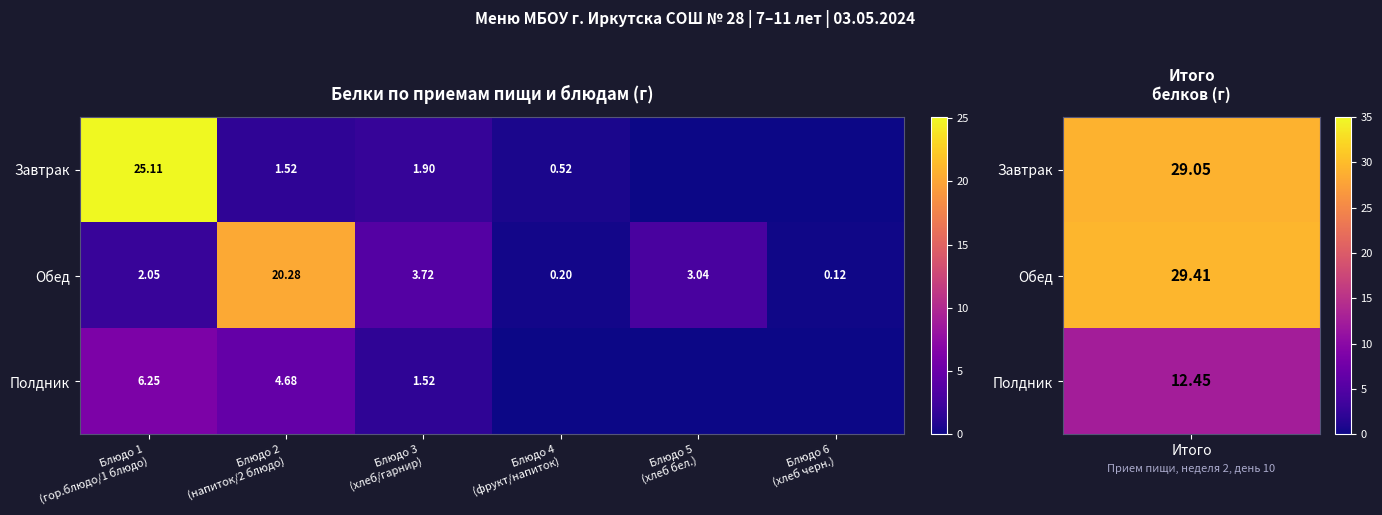

At which category is the sum across all series the highest?

Блюдо 1
(гор.блюдо/1 блюдо)